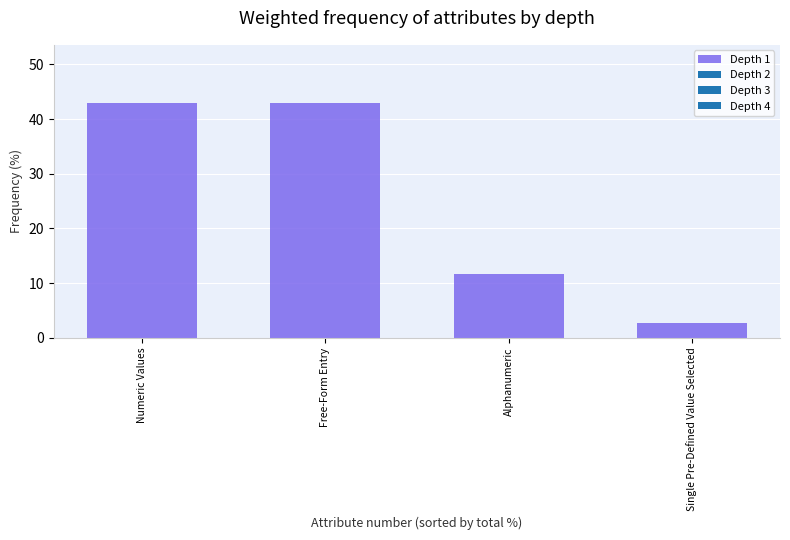

The value at Free-Form Entry is 66.8. True or false?

False